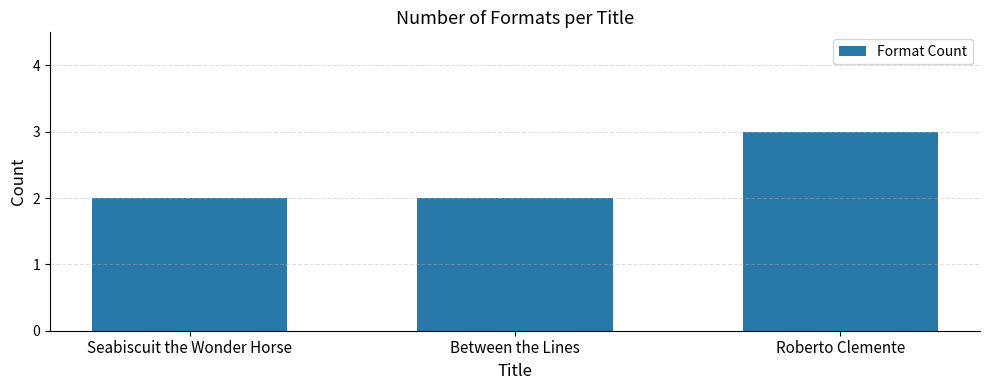

True or false: the data shows 4 at Seabiscuit the Wonder Horse.

False